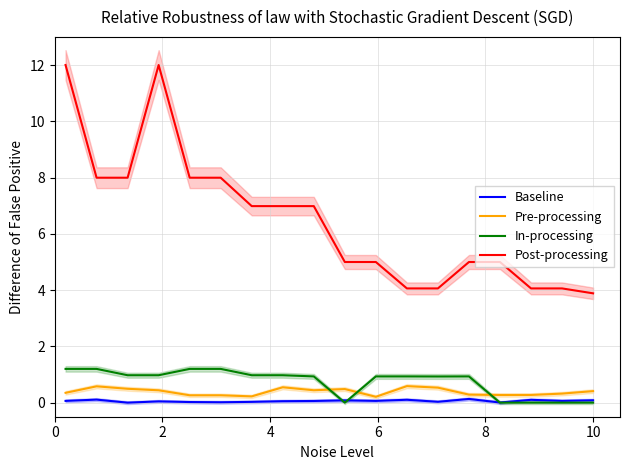

True or false: Post-processing has more than 2 points higher than both neighbors.

False